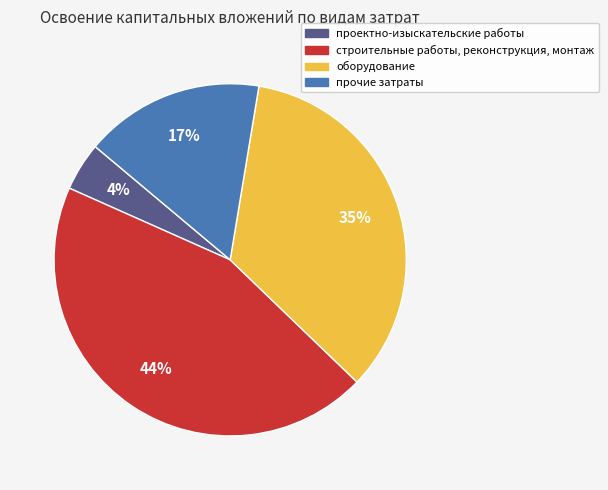

Rank the categories by value from highest to lowest.

строительные работы, реконструкция, монтаж, оборудование, прочие затраты, проектно-изыскательские работы